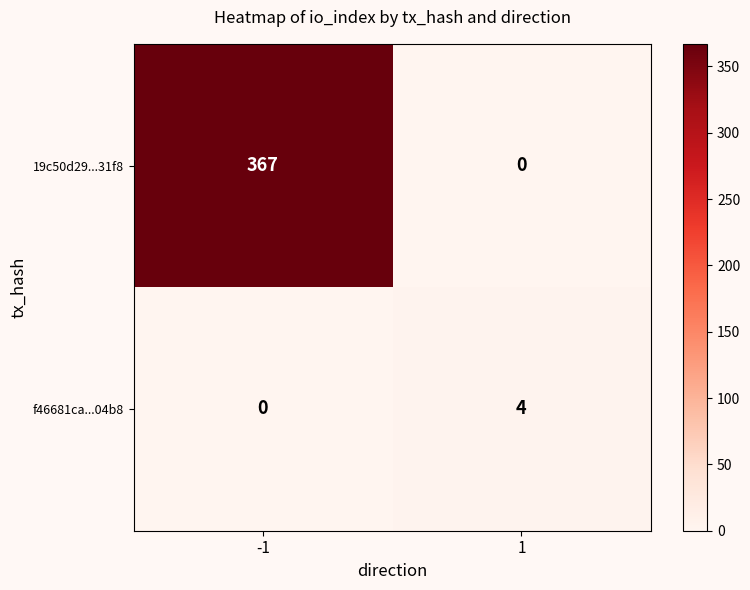

True or false: f46681ca...04b8 has a value of 3 at 1.

False